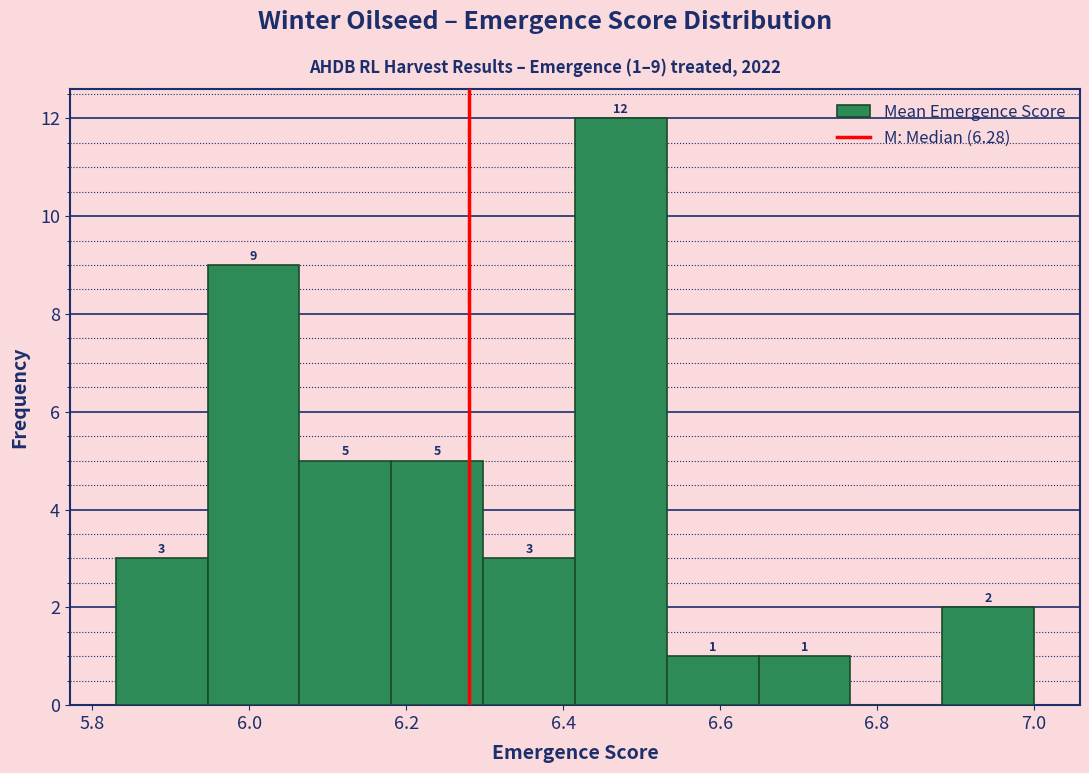

Over which range of the x-axis is the bar tallest?

6.42 to 6.54